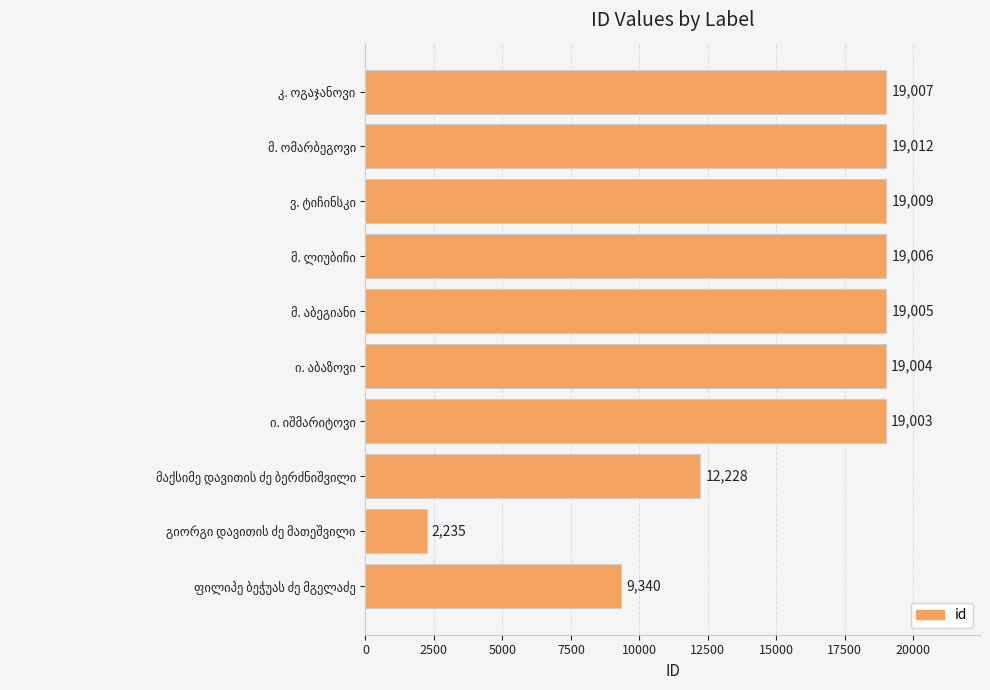

What is the minimum value shown in the chart?

2235